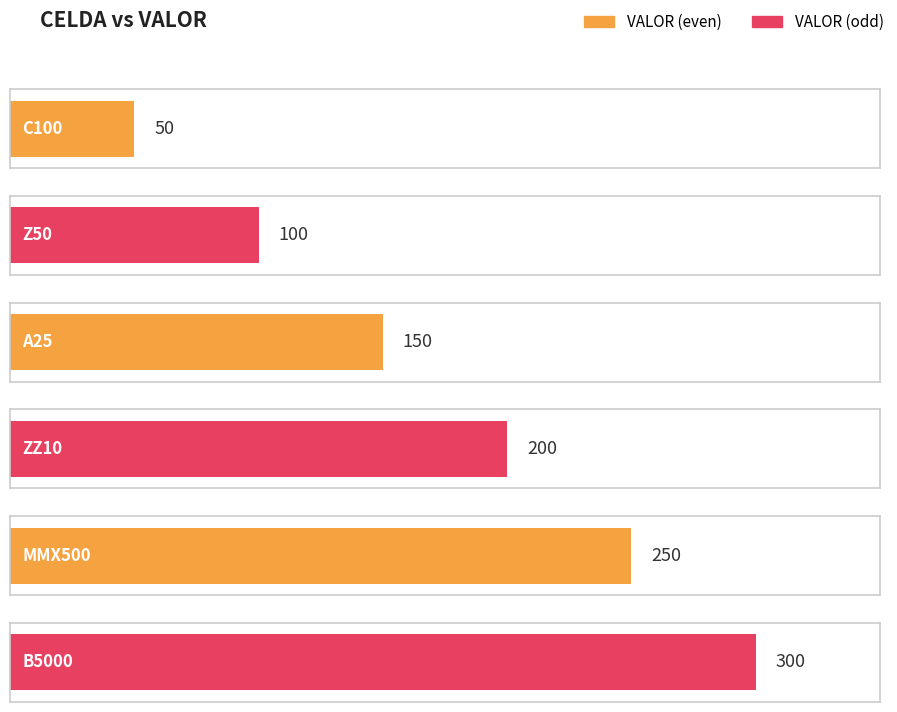

List the labels in order of value, smallest first.

C100, Z50, A25, ZZ10, MMX500, B5000